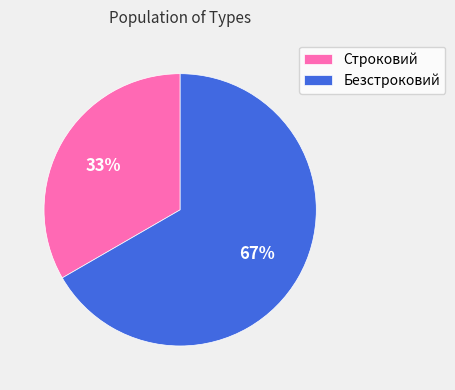

Count the number of slices in the pie.

2